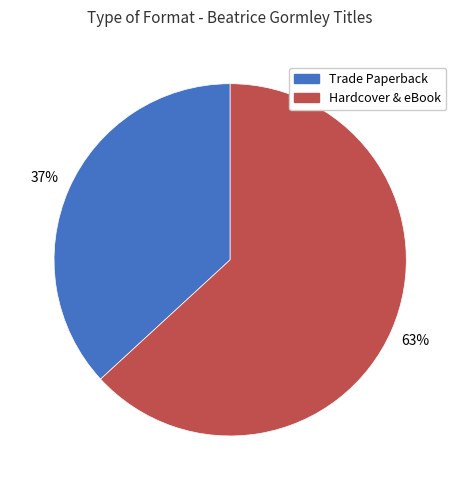

The Trade Paperback slice represents 37% of the pie. True or false?

True